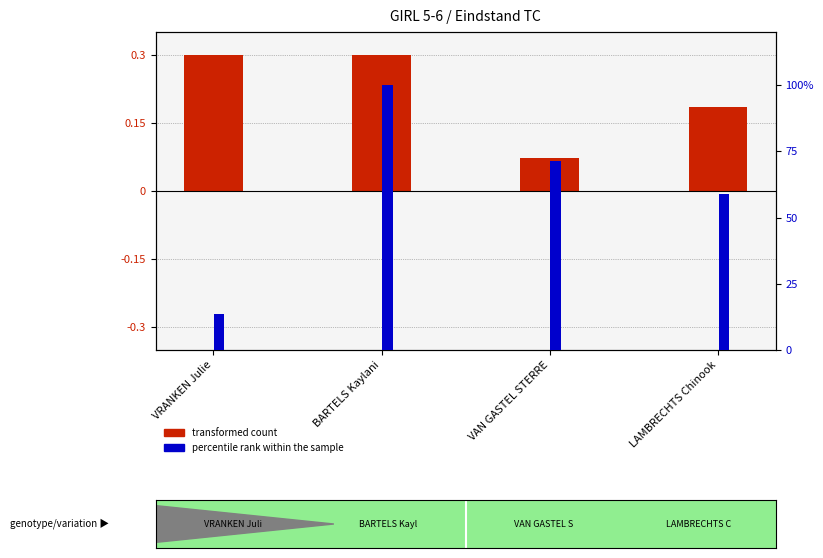

What value does the percentile rank within the sample series have at LAMBRECHTS Chinook?

58.9